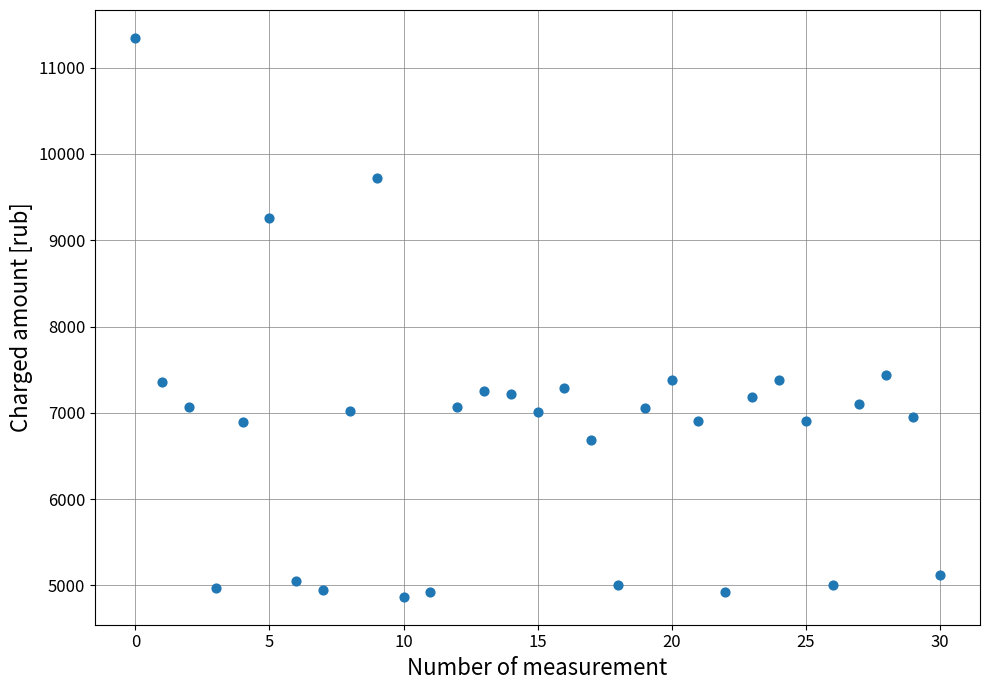

What is the range of Y values (max minus min)?

6475.0